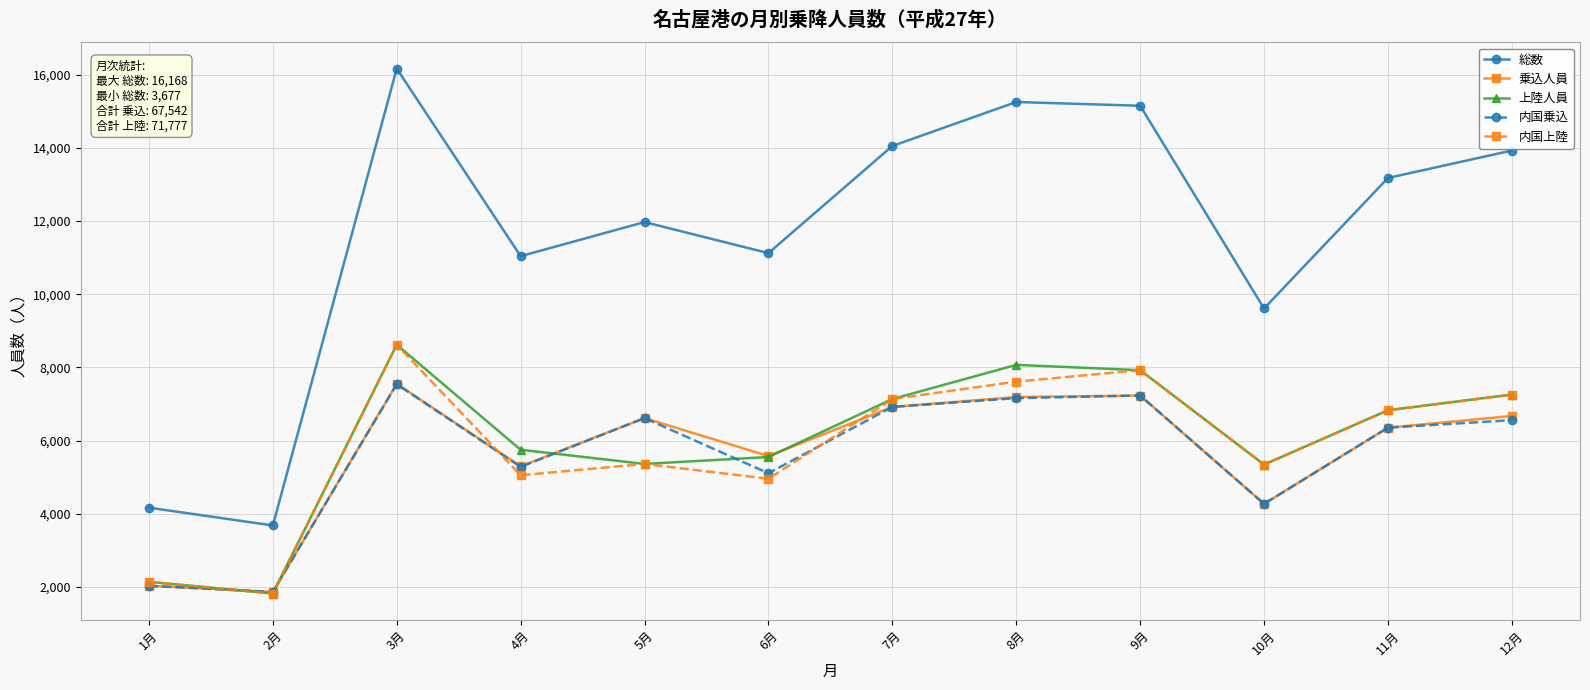

How many categories are shown in the chart?

12